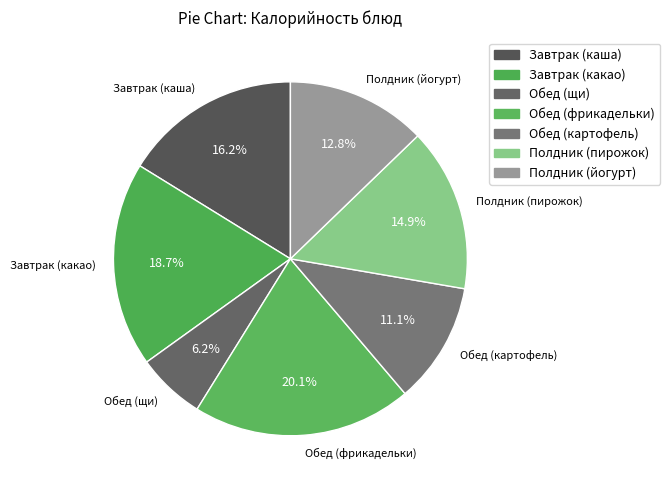

How many slices are in this pie chart?

7